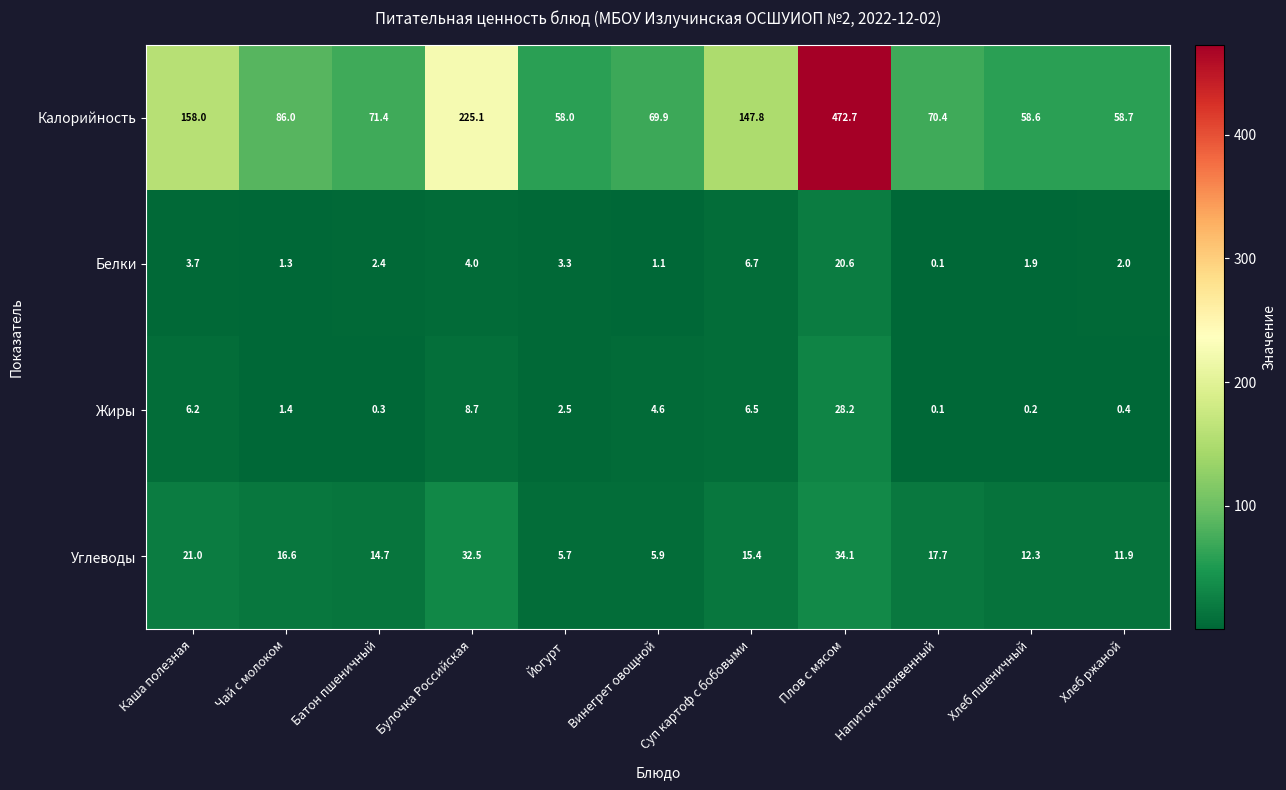

The value of Жиры at Йогурт is 2.5. True or false?

True